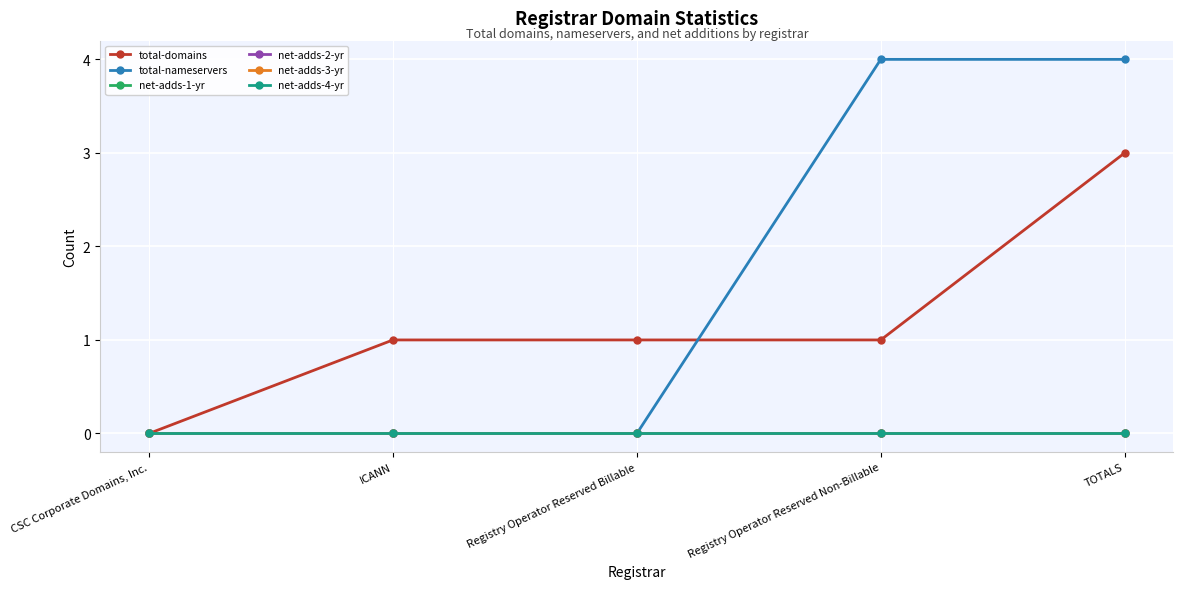

Does the chart have visible grid lines?

Yes